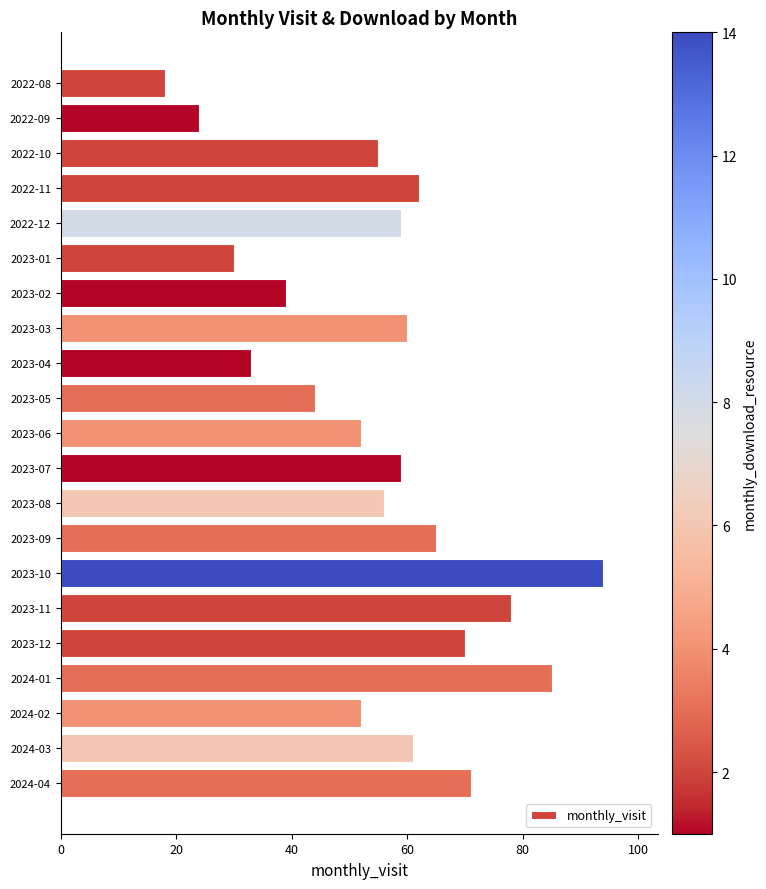

The value at 2023-12 is 70. True or false?

True